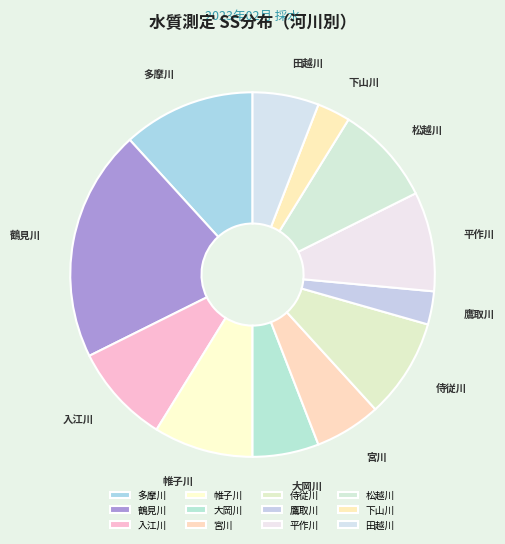

The 侍従川 slice represents 3% of the pie. True or false?

False